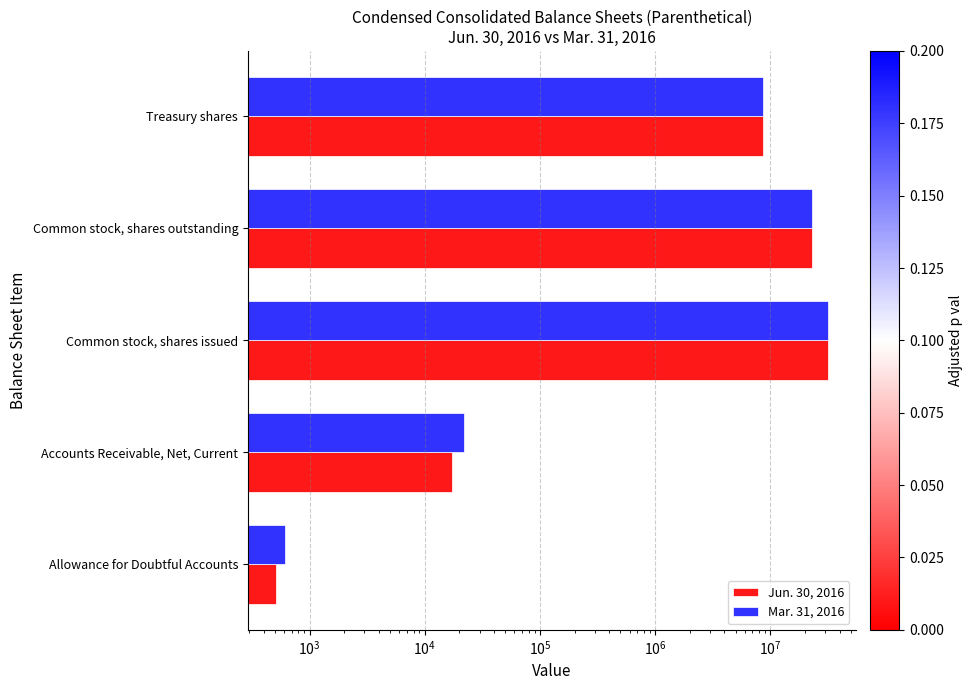

Reading left to right, transcribe all the data shown in this chart.

Jun. 30, 2016: 507	17312	31606831	22939102	8667729
Mar. 31, 2016: 617	22017	31606831	22942586	8664245